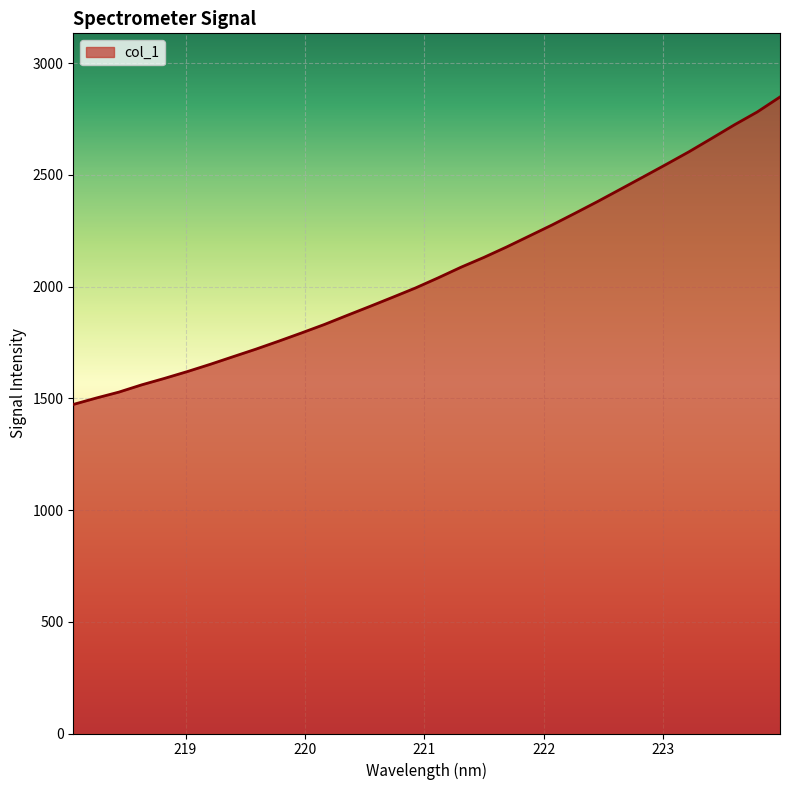

What is the difference between the maximum and minimum values?

1375.8